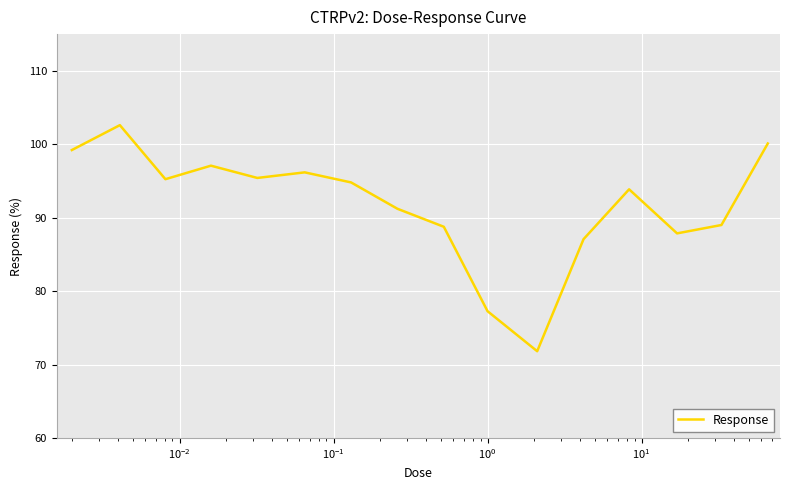

What is the difference between the second highest and second lowest values?

22.8